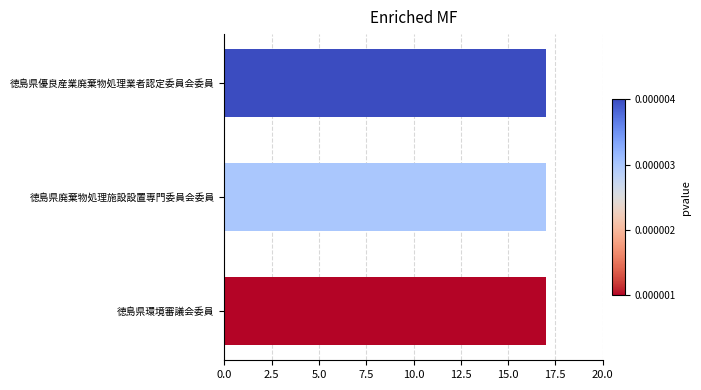

Reading bottom to top, list all the values displayed in this chart.

徳島県環境審議会委員=17.0	徳島県廃棄物処理施設設置専門委員会委員=17.0	徳島県優良産業廃棄物処理業者認定委員会委員=17.0